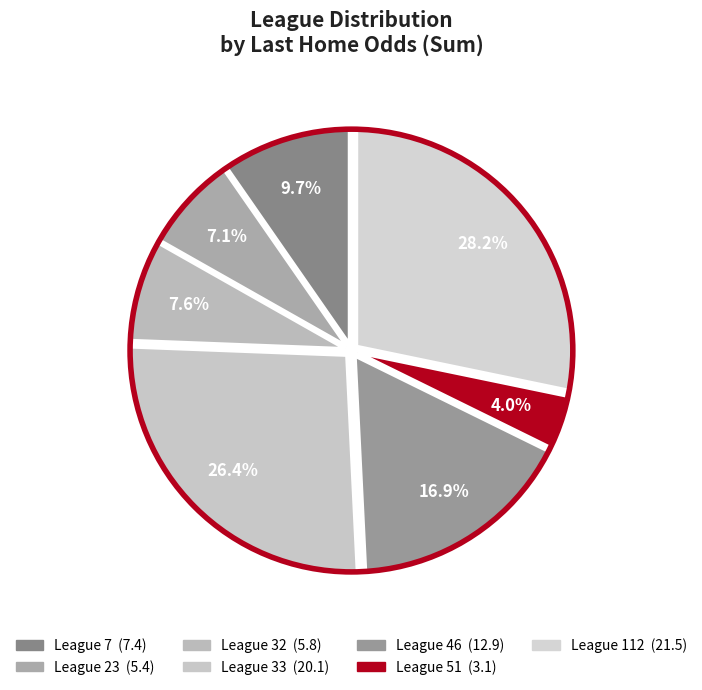

Count the number of slices in the pie.

7